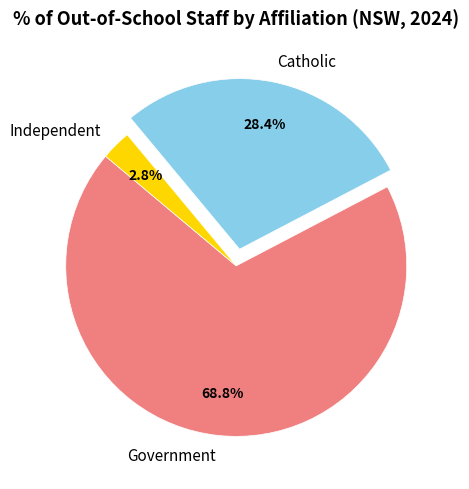

To the nearest percent, what portion does Government represent?

69%